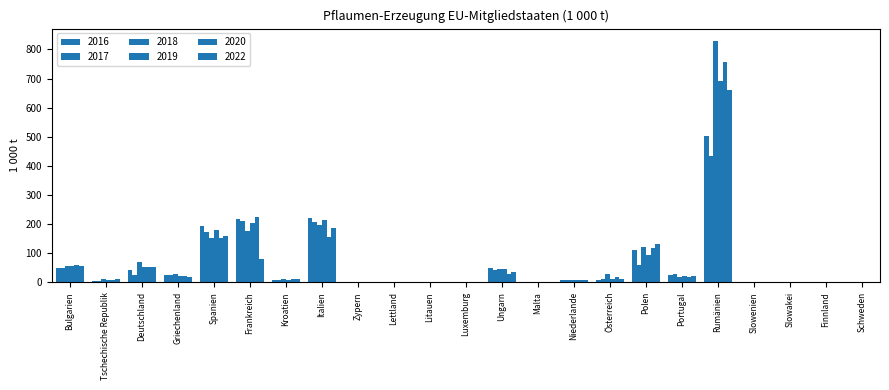

Does the chart contain stacked bars?

No